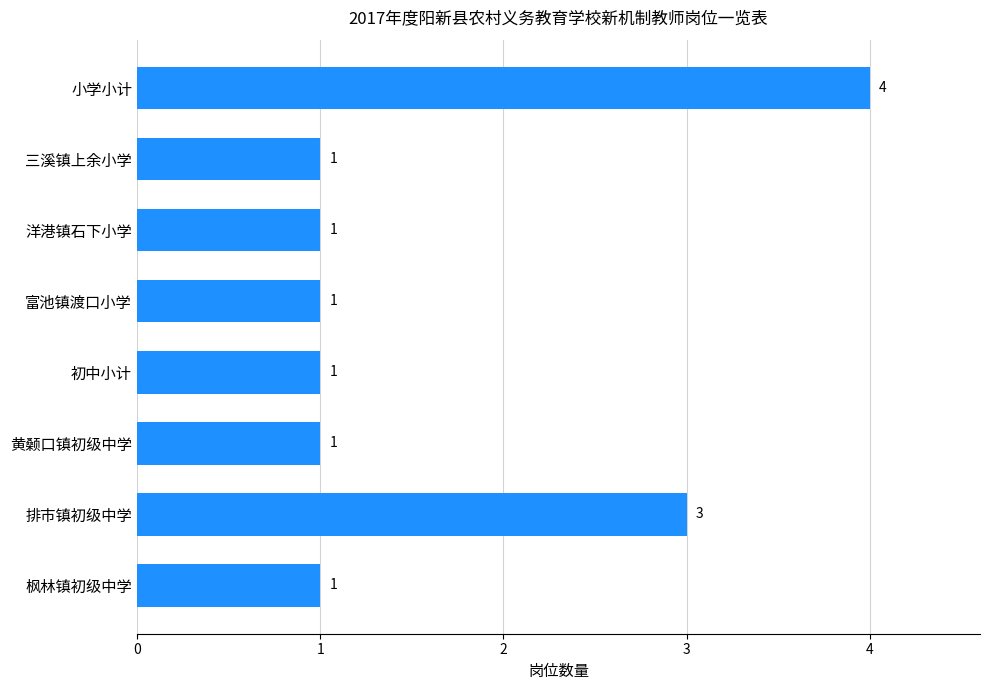

What is the minimum value shown in the chart?

1